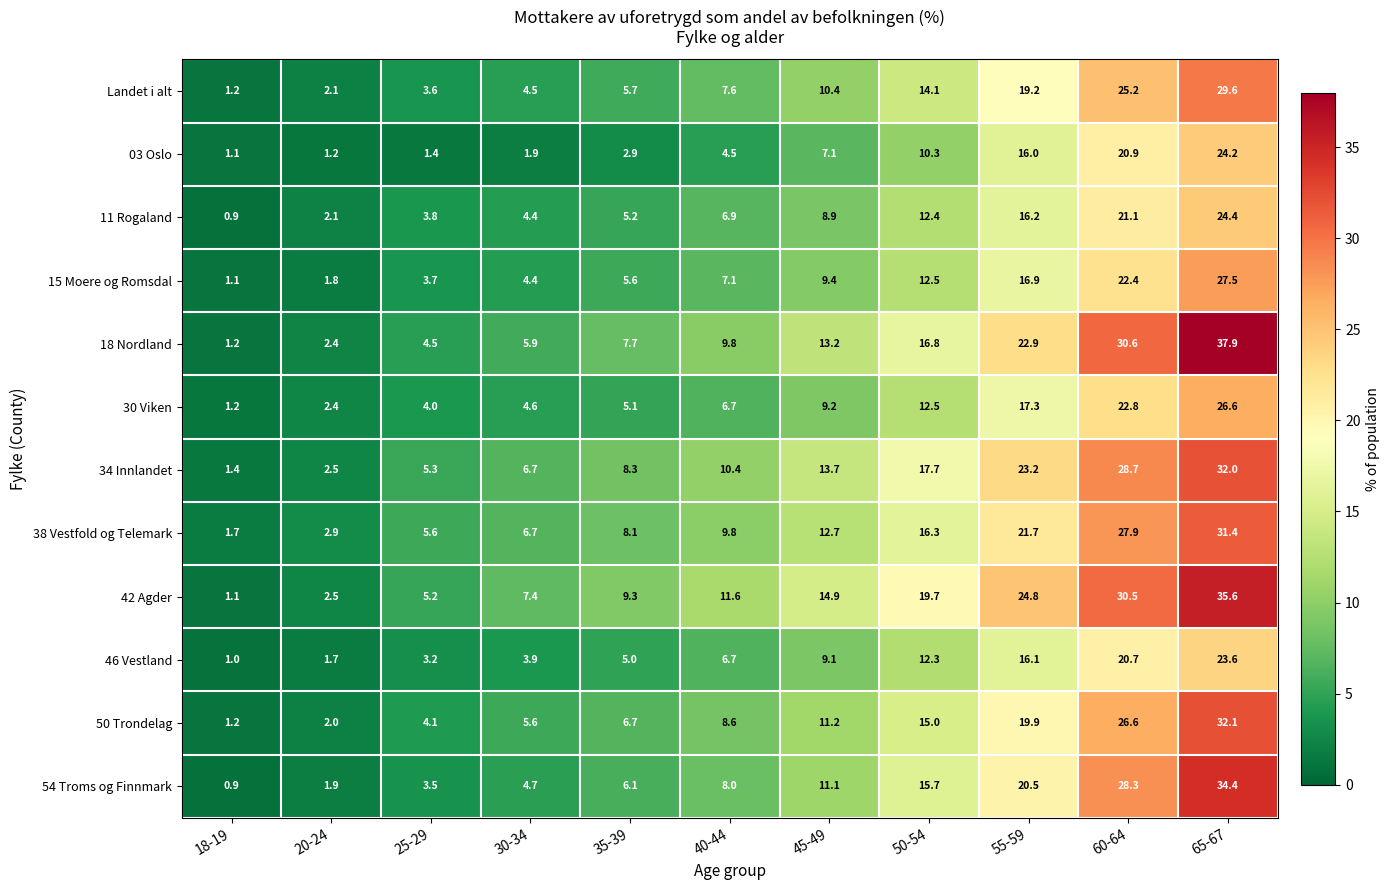

True or false: 50 Trondelag has a value of 3.0 at 30-34.

False